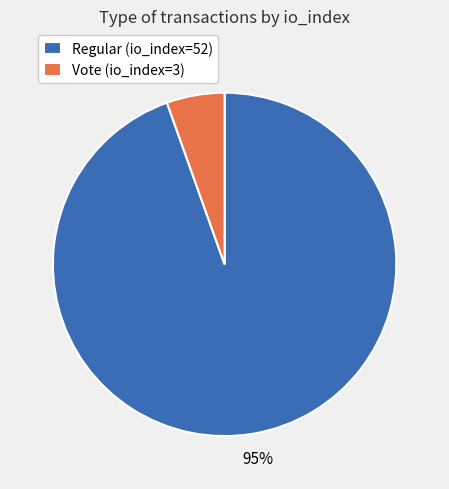

What percentage is the Vote (io_index=3) slice, to the nearest percent?

5%